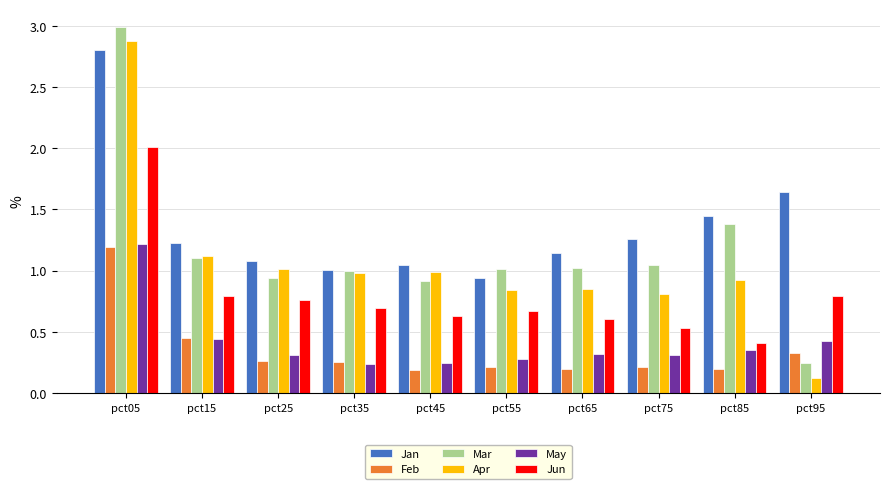

Which series has the largest range (max minus min)?

Apr